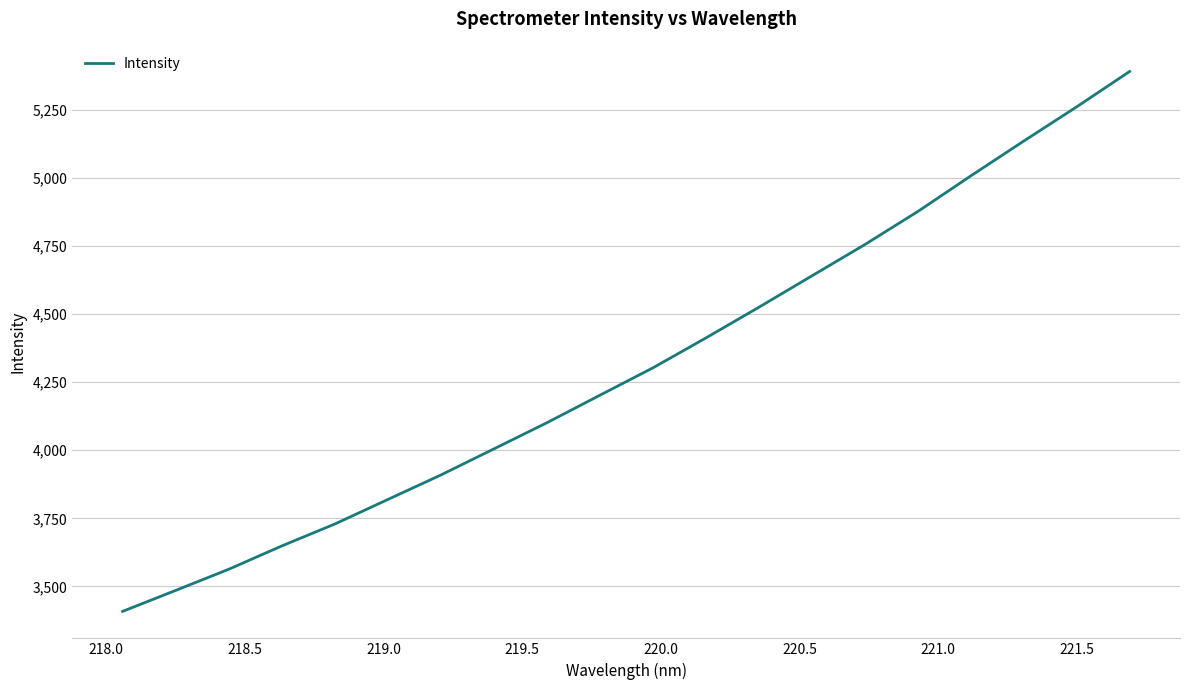

What is the sum of all values?

86176.5